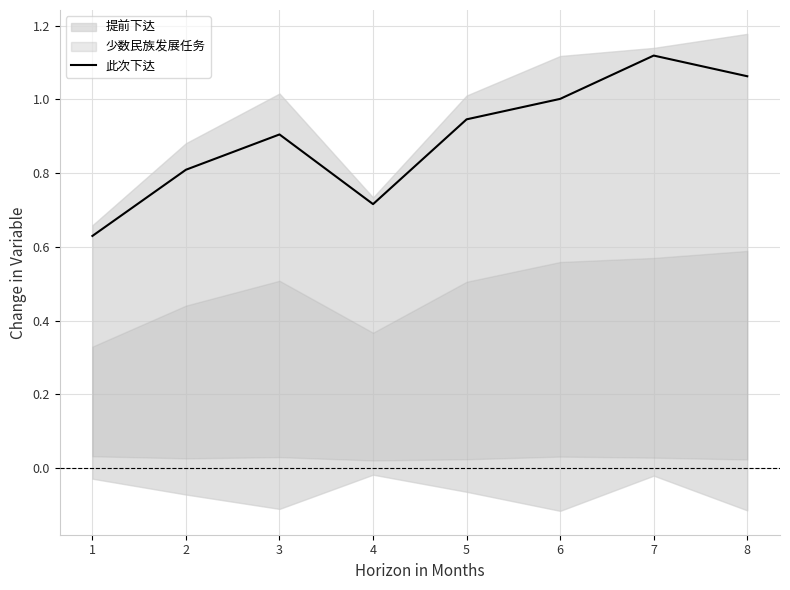

Reading left to right, what are all the values shown in this chart?

1=0.6	2=0.8	3=0.9	4=0.7	5=0.9	6=1.0	7=1.1	8=1.1